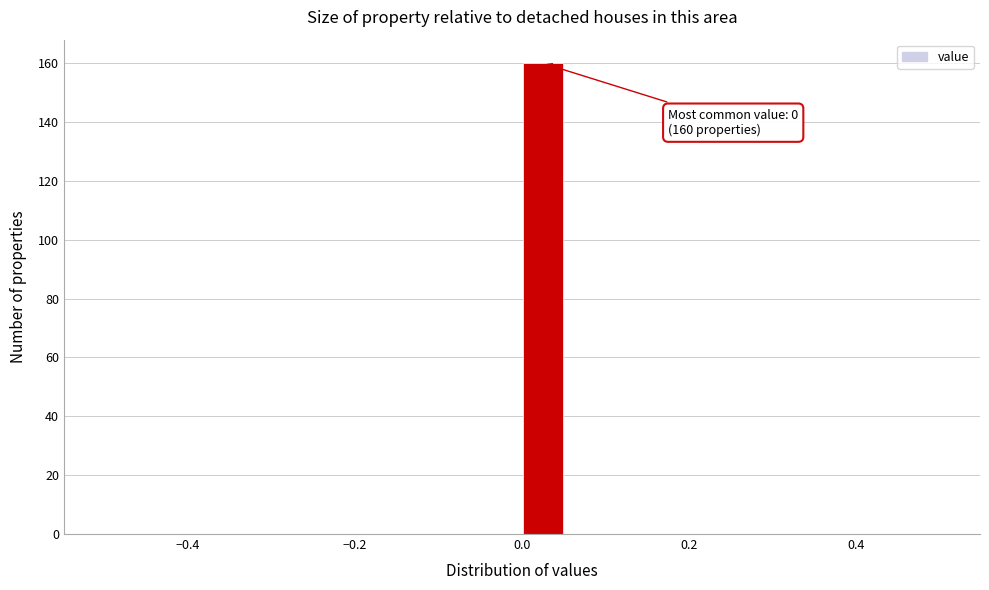

Read against the x-axis, roughly where is the centre of the tallest bar?

0.02